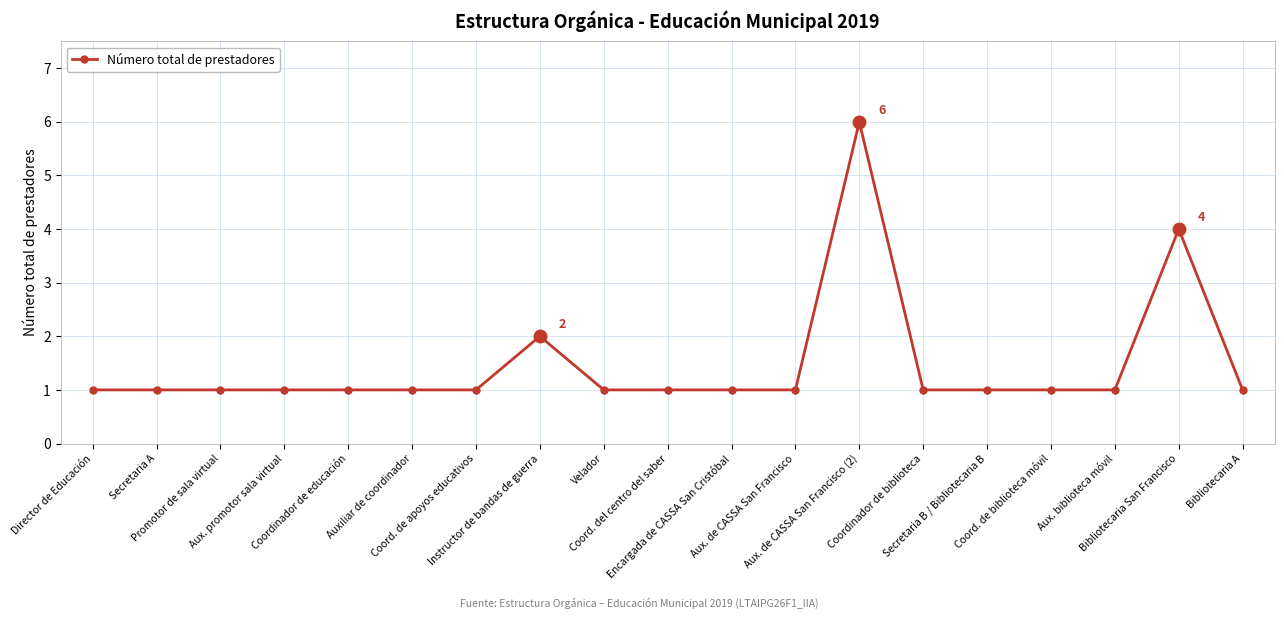

How many series are shown in this chart?

1